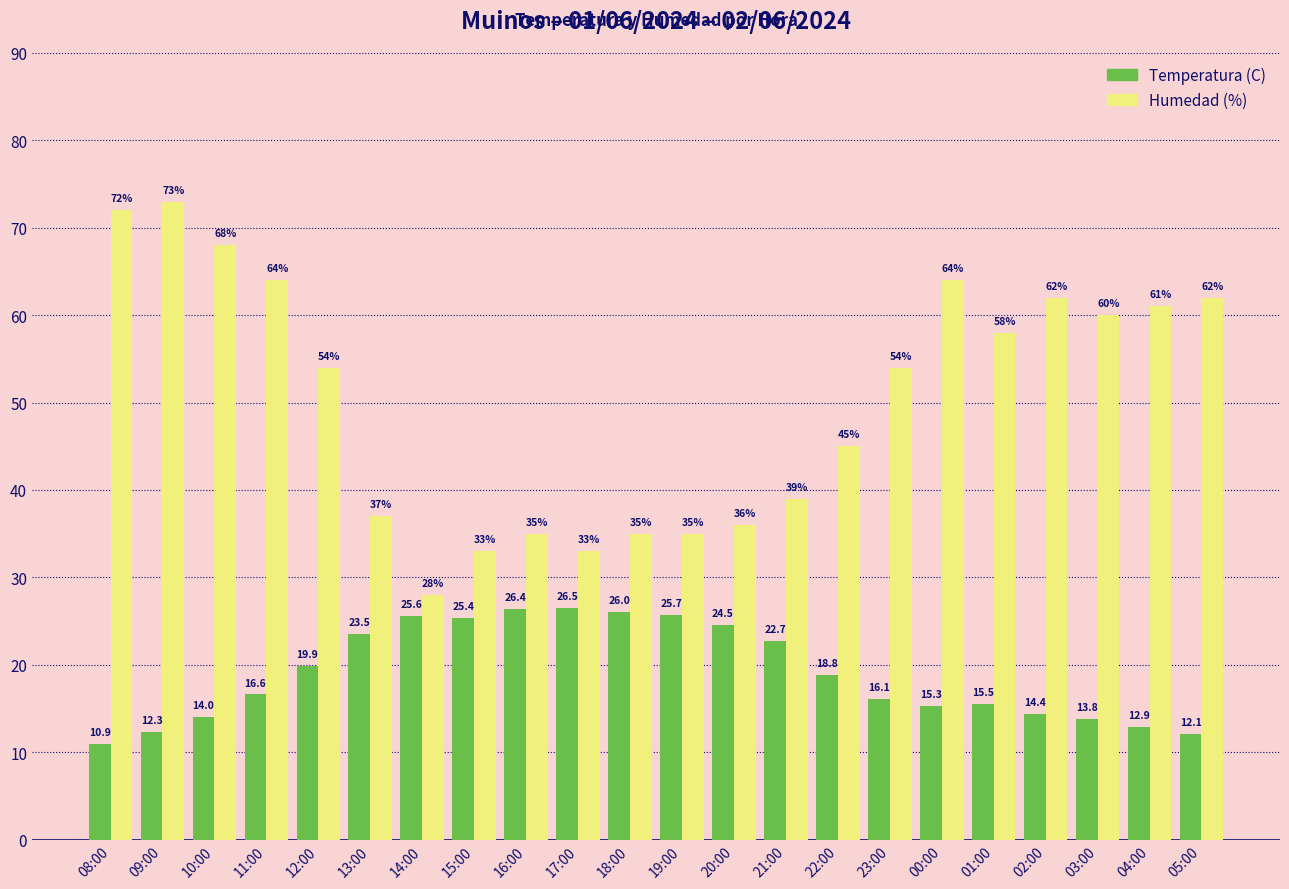

Are the bars horizontal?

No